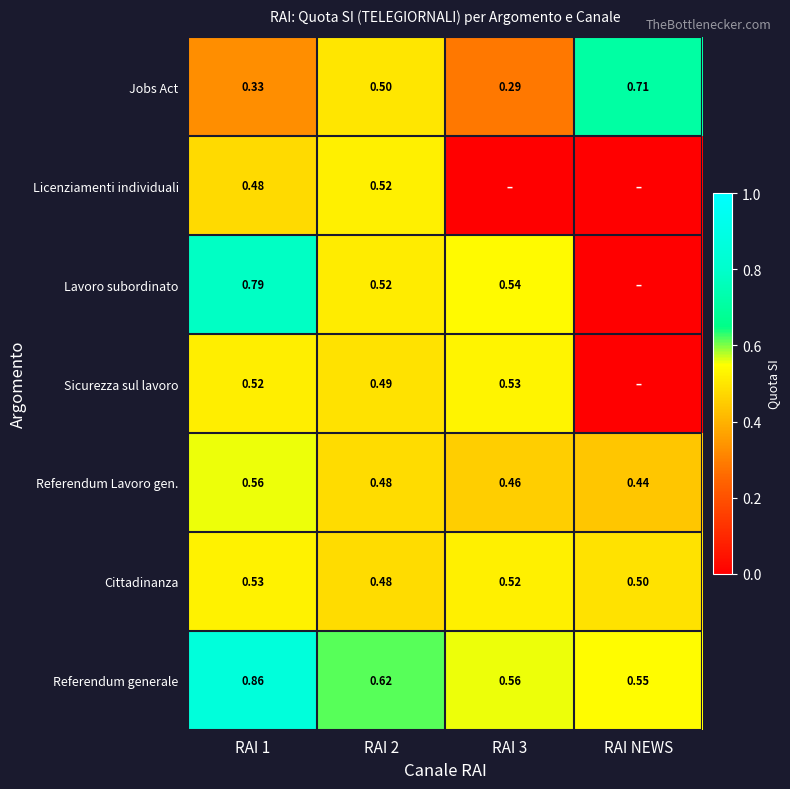

The Licenziamenti individuali series shows 0.5 at RAI 1. True or false?

True